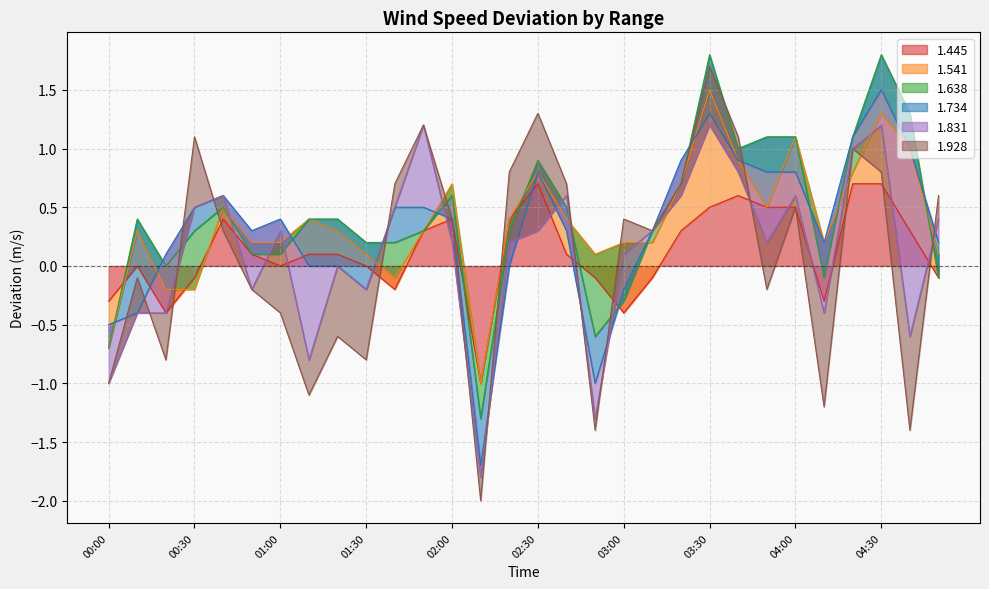

How many lines are shown in the chart?

6